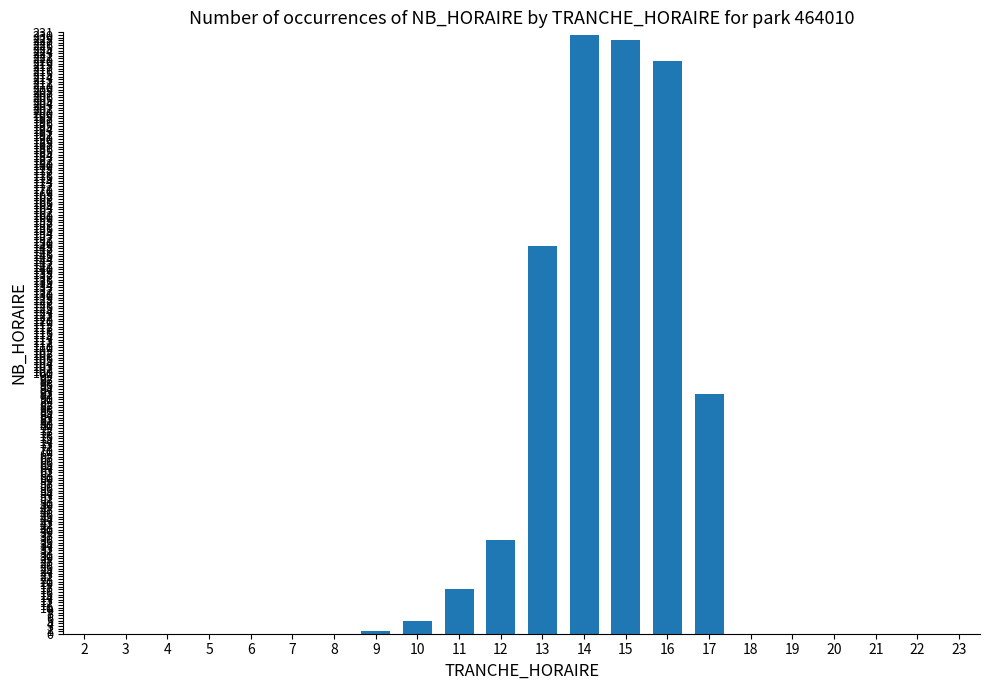

How many categories are shown in the chart?

22